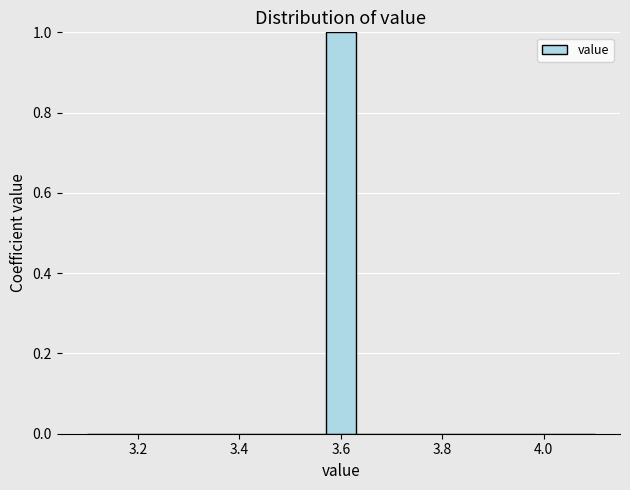

Read against the x-axis, roughly where is the centre of the tallest bar?

3.60